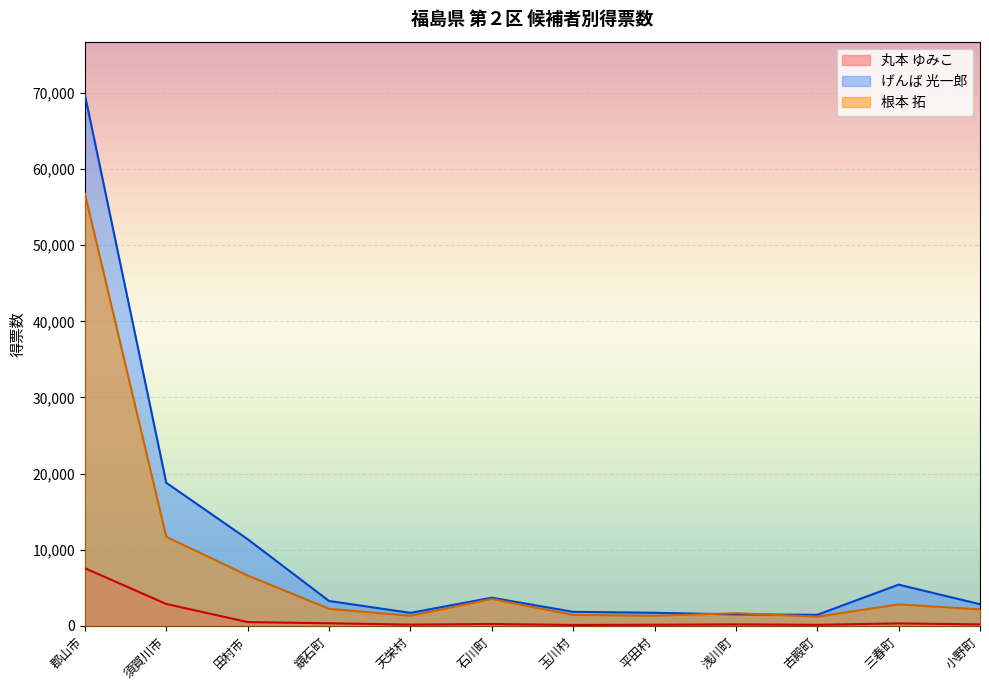

How many categories are shown in the chart?

12